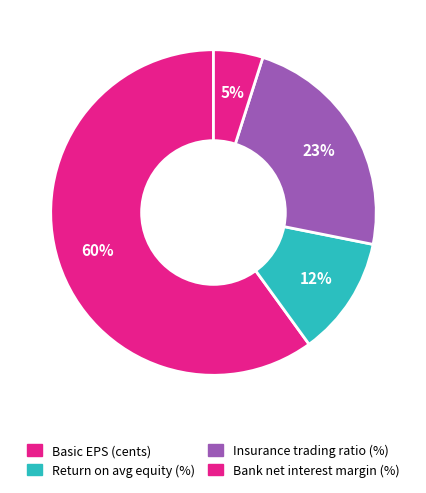

Count the number of slices in the pie.

4